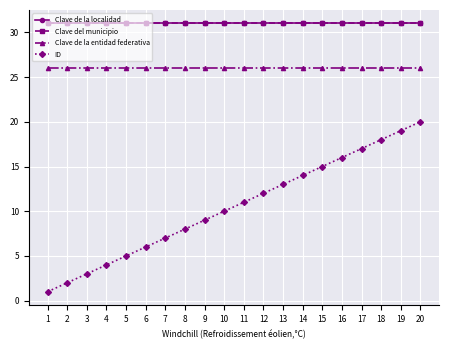

True or false: Clave de la localidad and ID cross at least once.

False